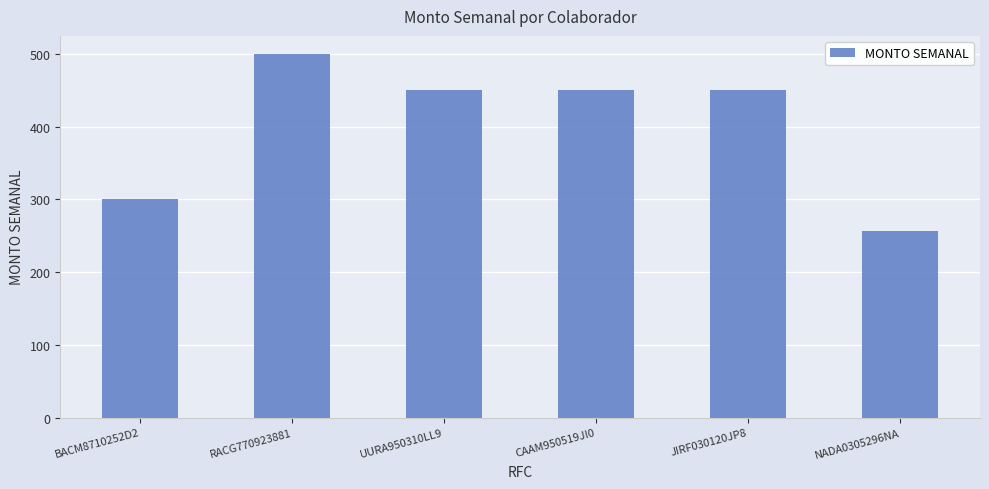

Between NADA0305296NA and UURA950310LL9, which is larger?

UURA950310LL9